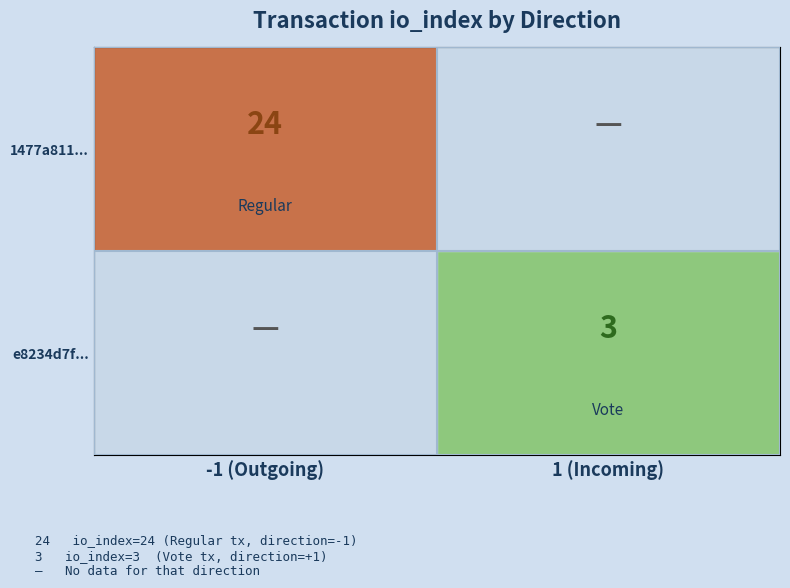

True or false: e8234d7f... has a value of 5 at 1 (Incoming).

False